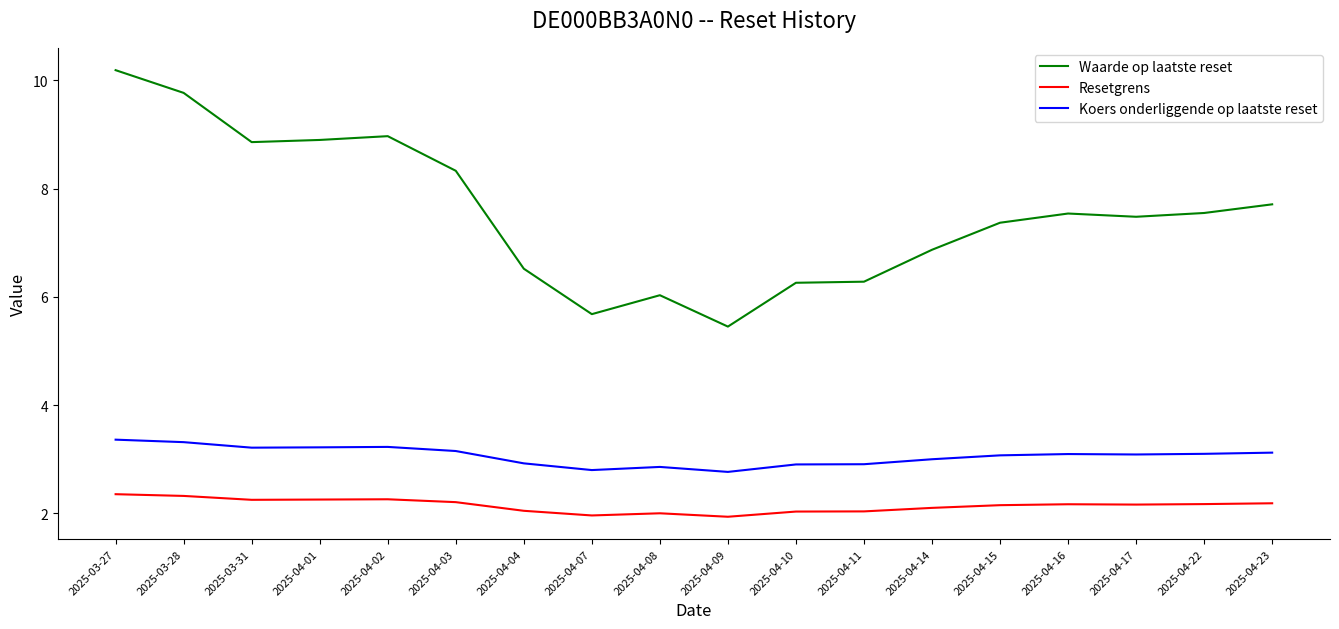

True or false: Waarde op laatste reset has more than 0 points higher than both neighbors.

True